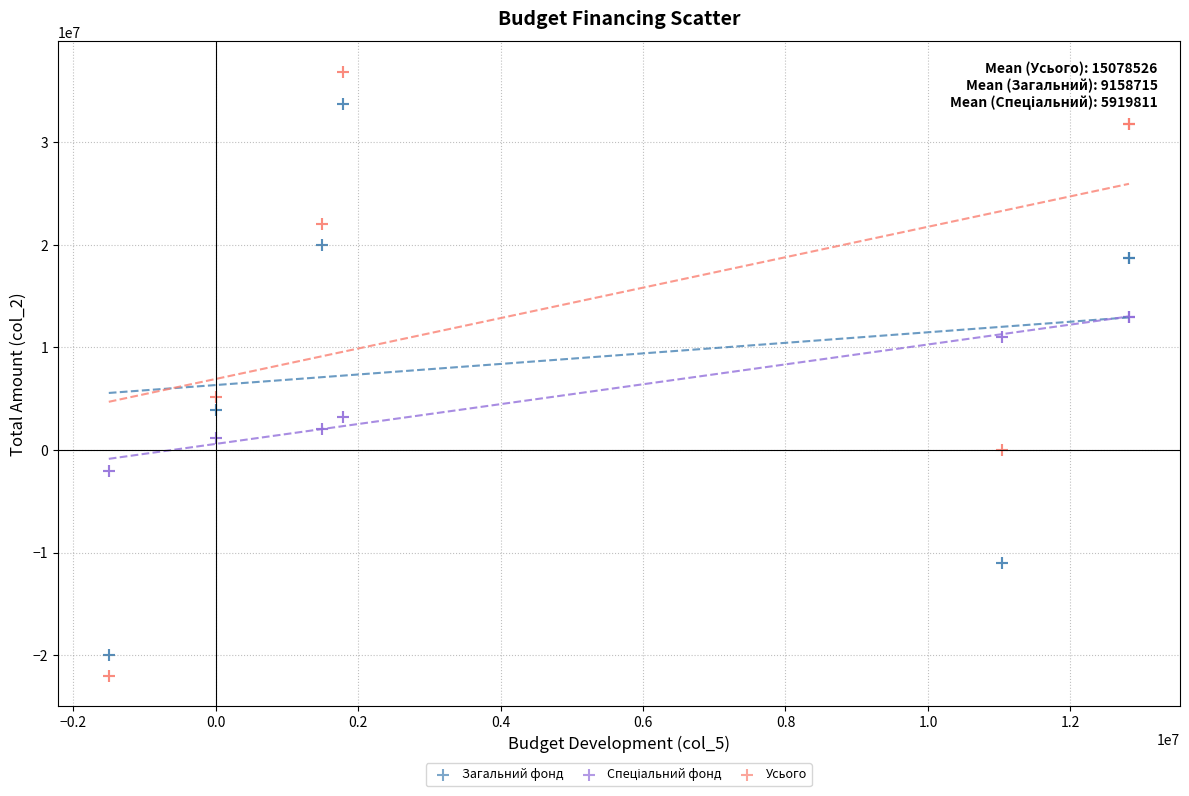

Which series reaches the minimum Y coordinate?

Усього